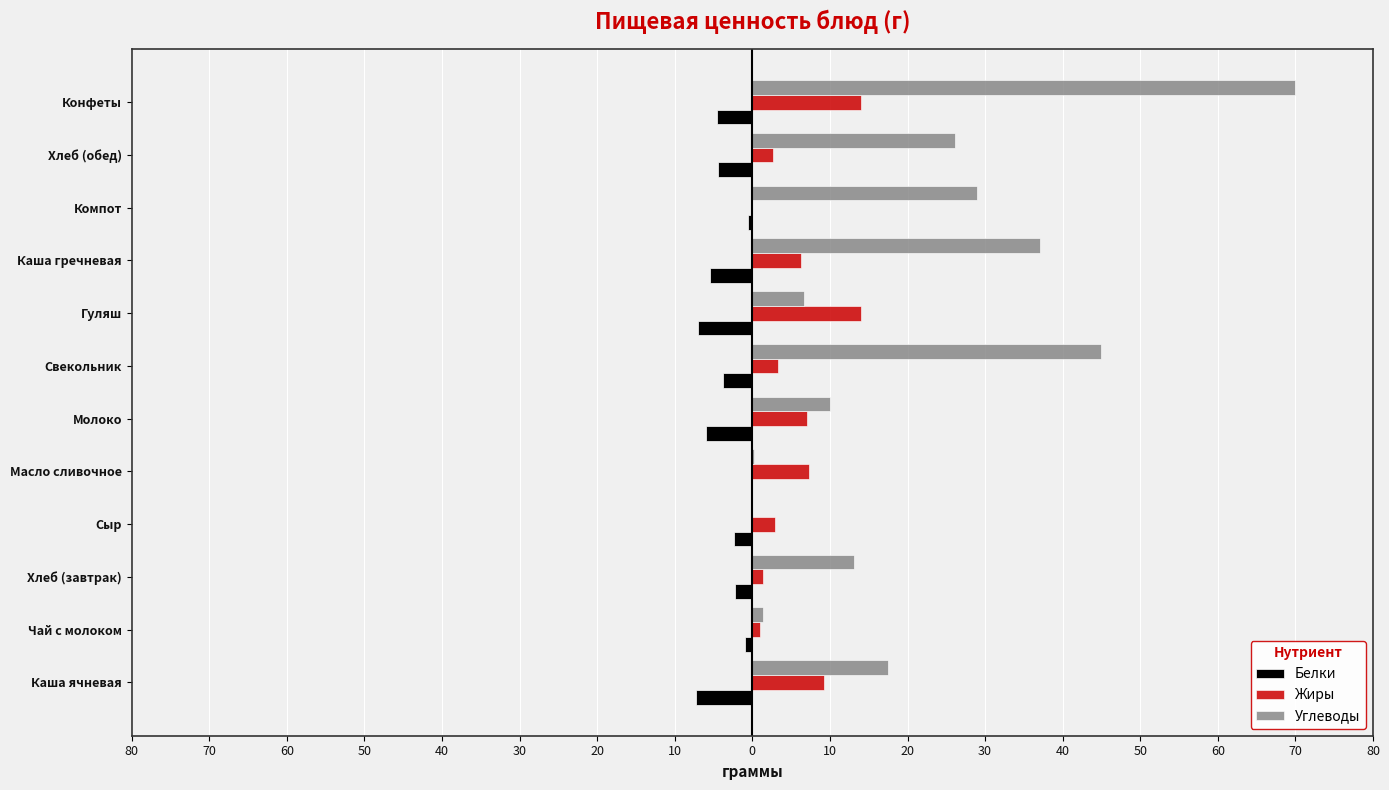

What is the smallest value displayed?

-7.3